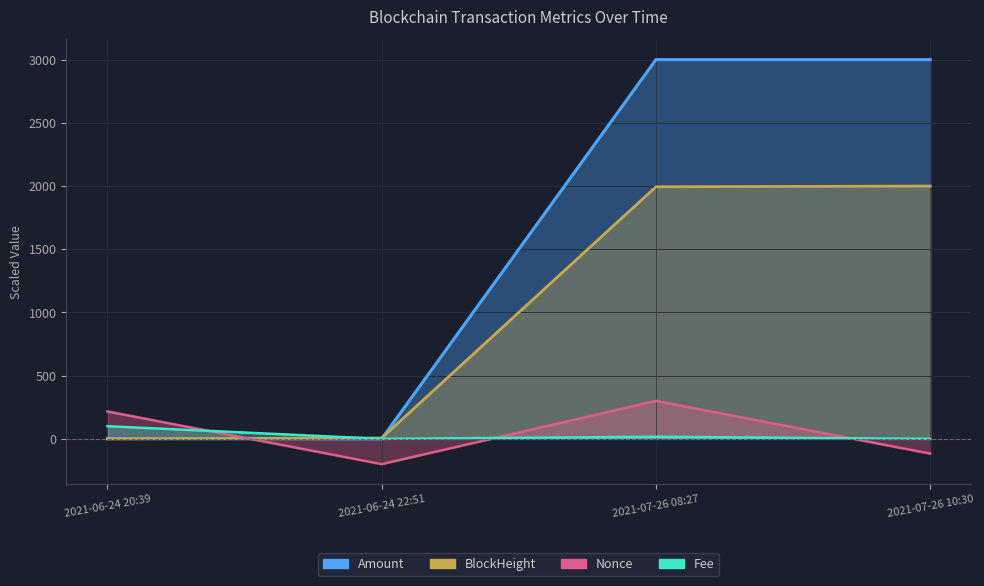

After their last crossing, which series has the higher values: BlockHeight or Amount?

Amount